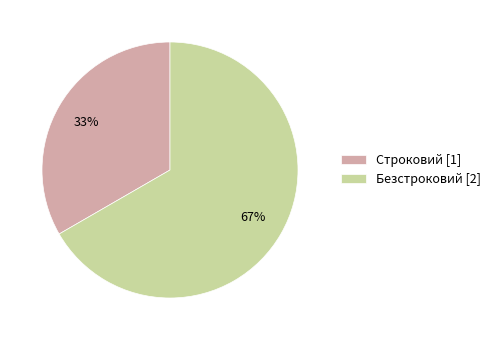

Is it true that Безстроковий is 54% of the pie?

False